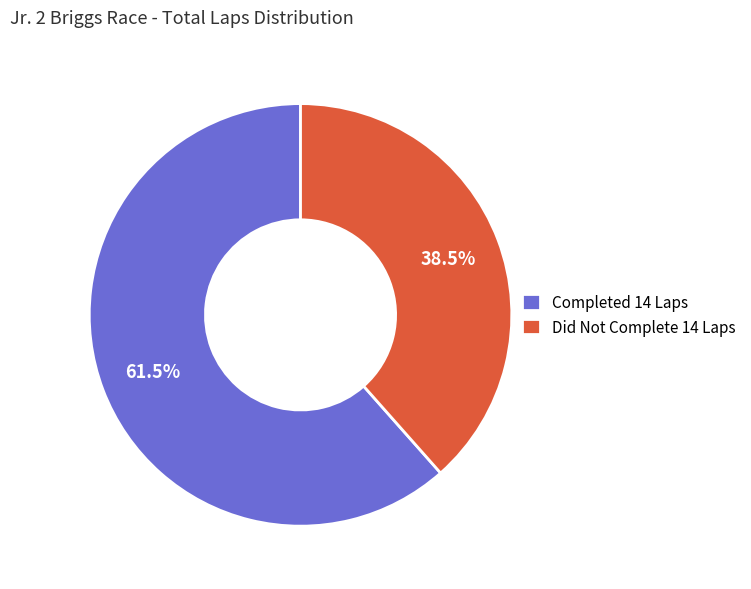

Combined, what portion of the pie is Did Not Complete 14 Laps and Completed 14 Laps?

100.0%